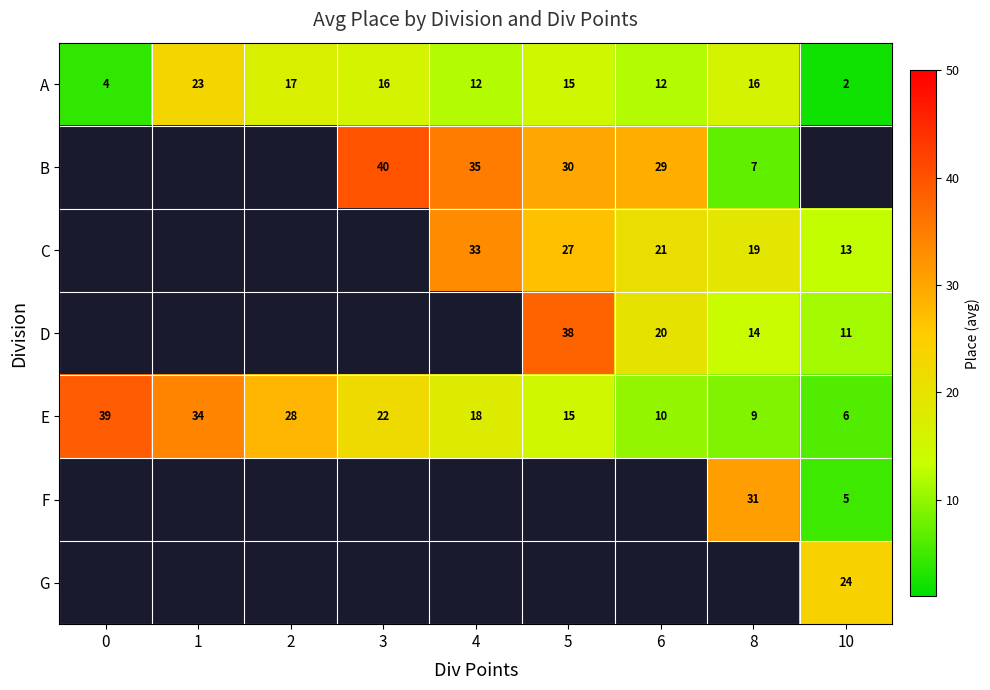

What is the approximate value of E at 5, to the nearest 5?

15